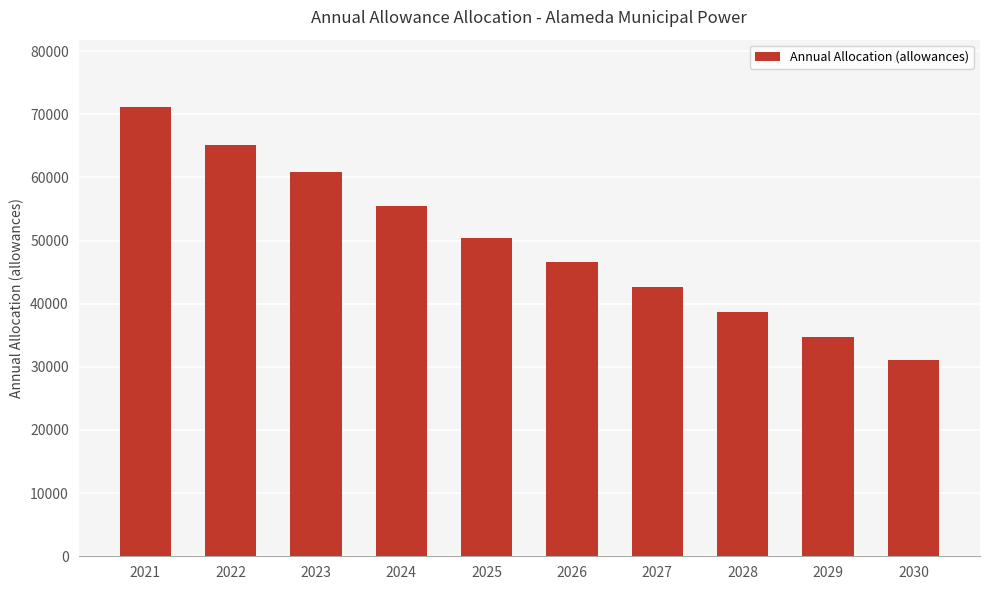

Reading left to right, list all the values displayed in this chart.

71138	65199	60891	55522	50417	46676	42697	38655	34795	31060